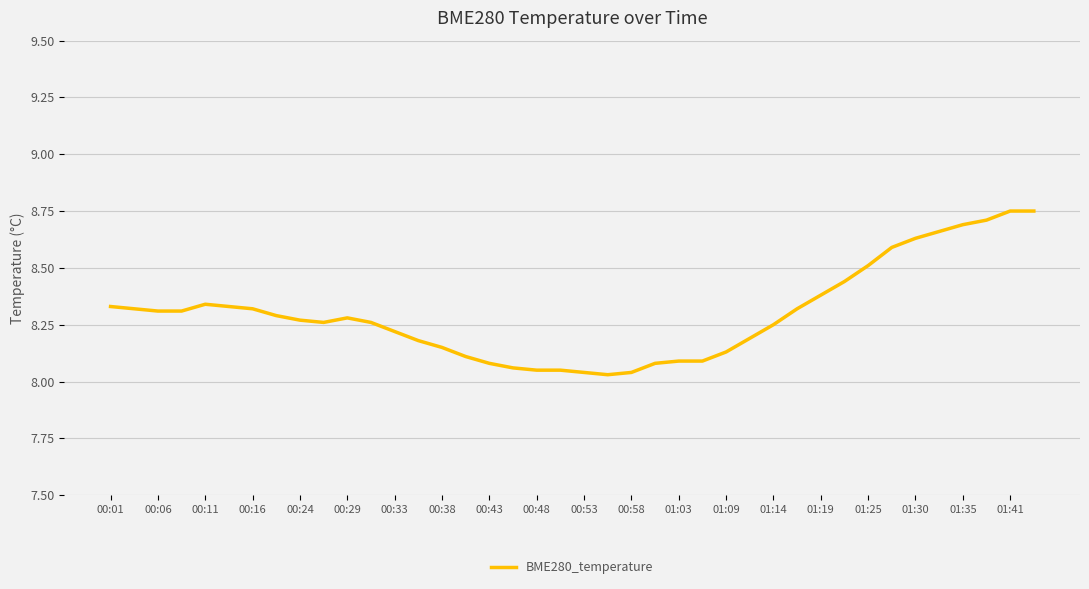

What is the difference between the maximum and minimum values?

0.7